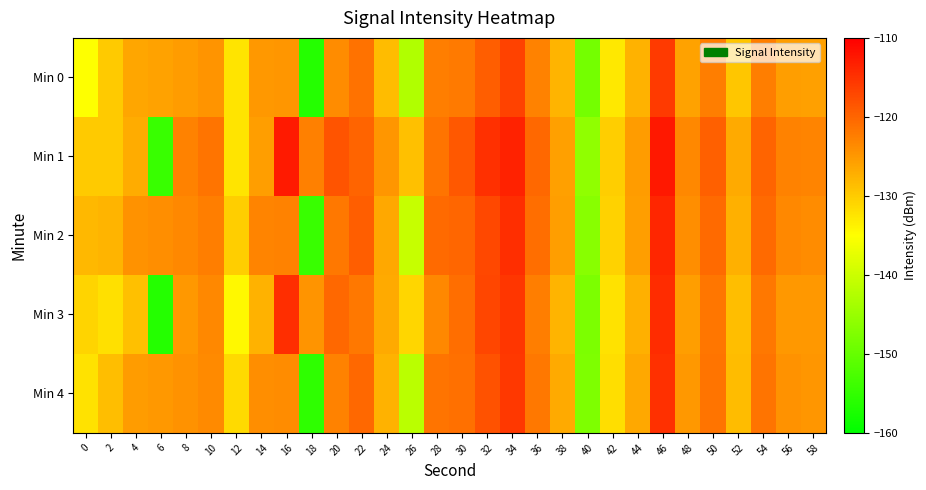

Which series has the largest range (max minus min)?

Min 1